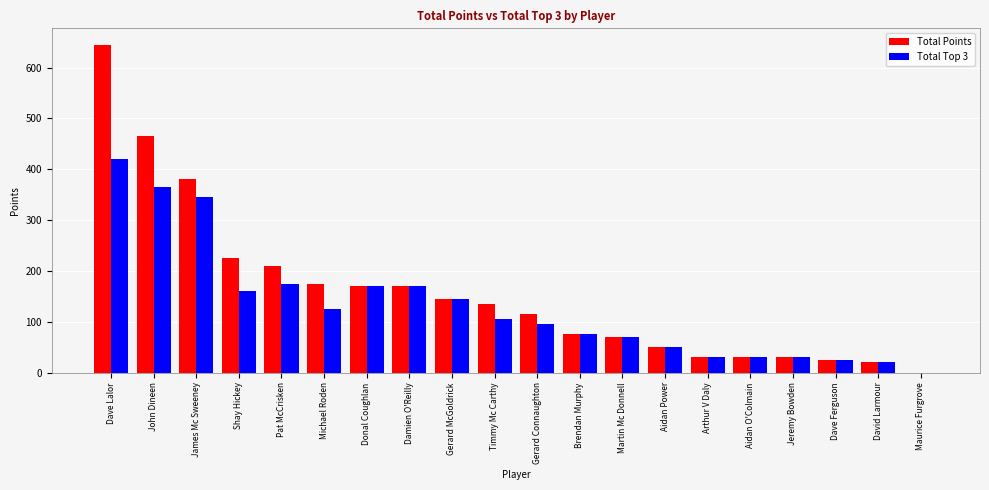

At which label is Total Points closest to 322?

James Mc Sweeney